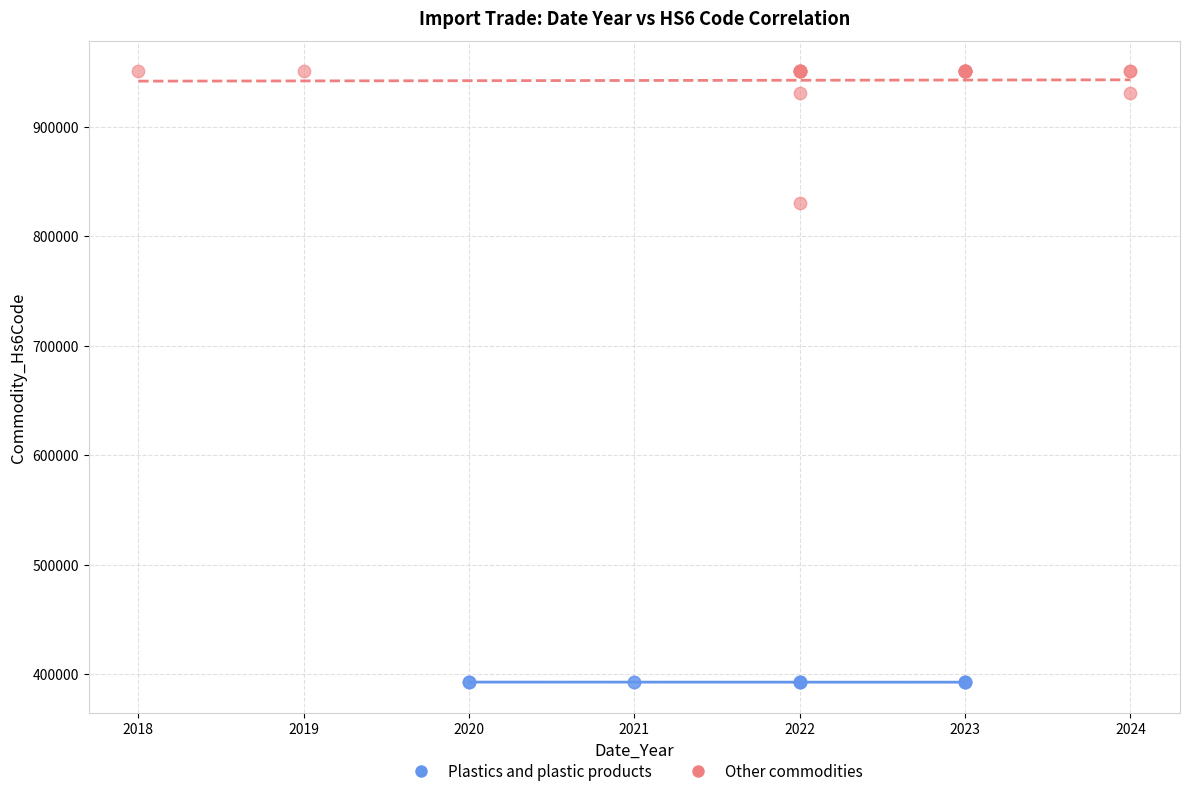

Which series contains the highest Y value?

Other commodities